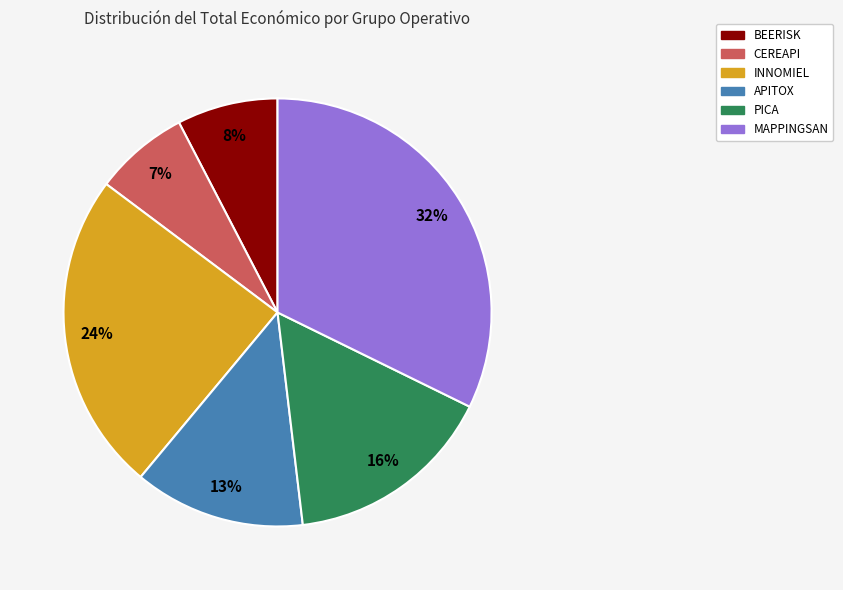

To the nearest percent, what is the average slice percentage?

17%